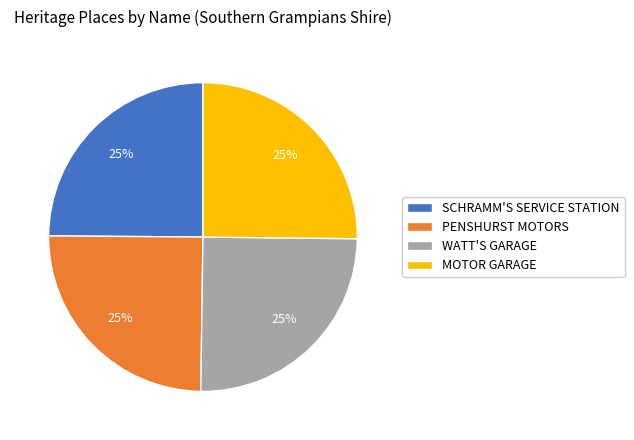

Count the number of slices in the pie.

4